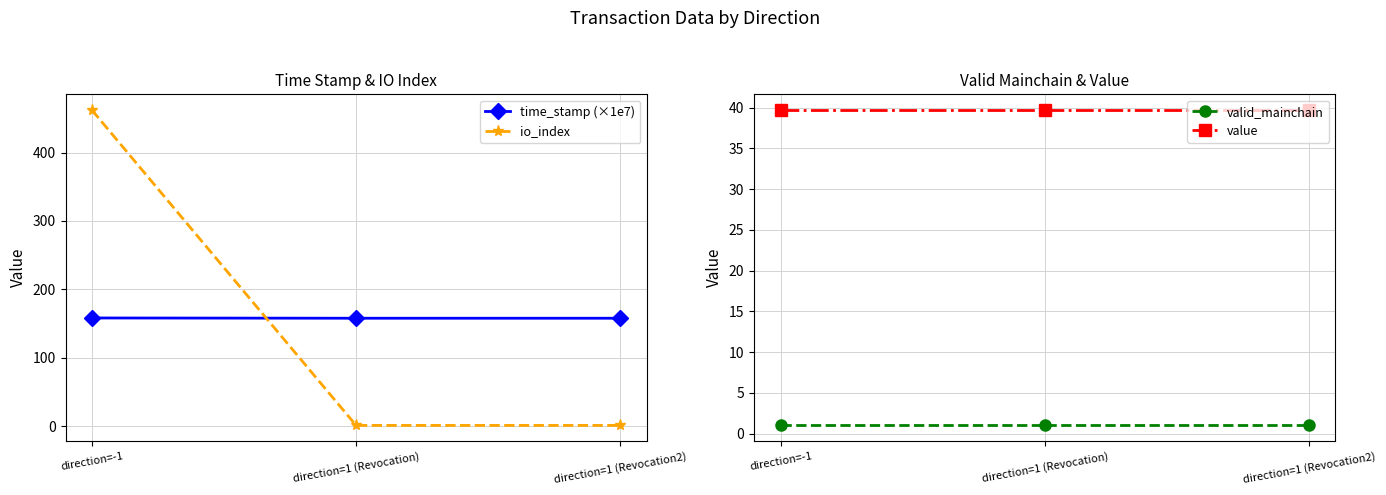

How many data points does each series have?

3